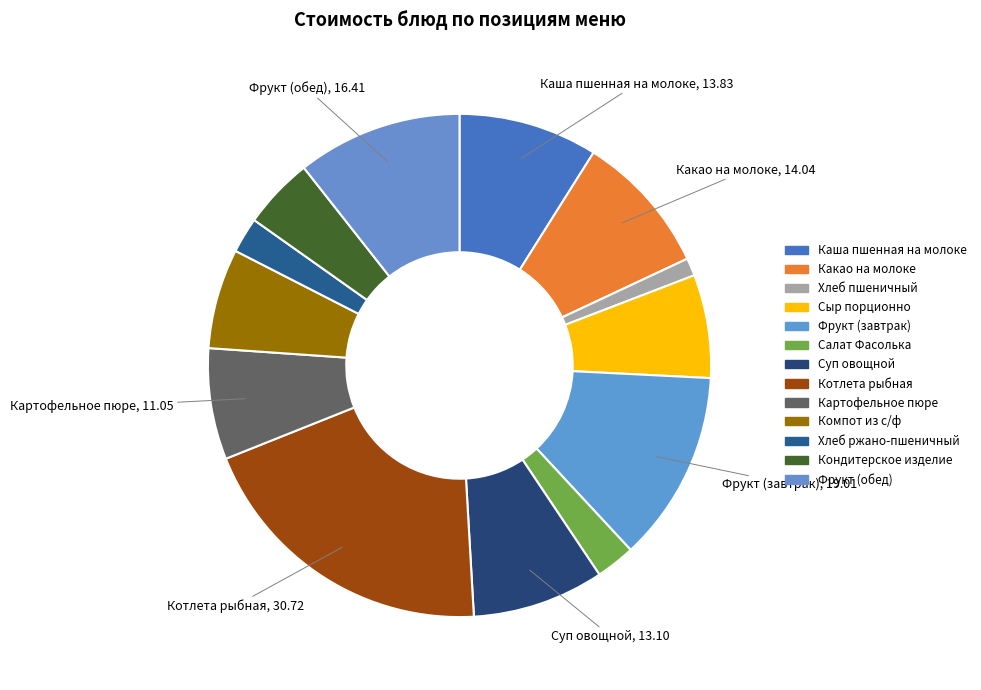

Between Фрукт (обед) and Кондитерское изделие, which is larger?

Фрукт (обед)